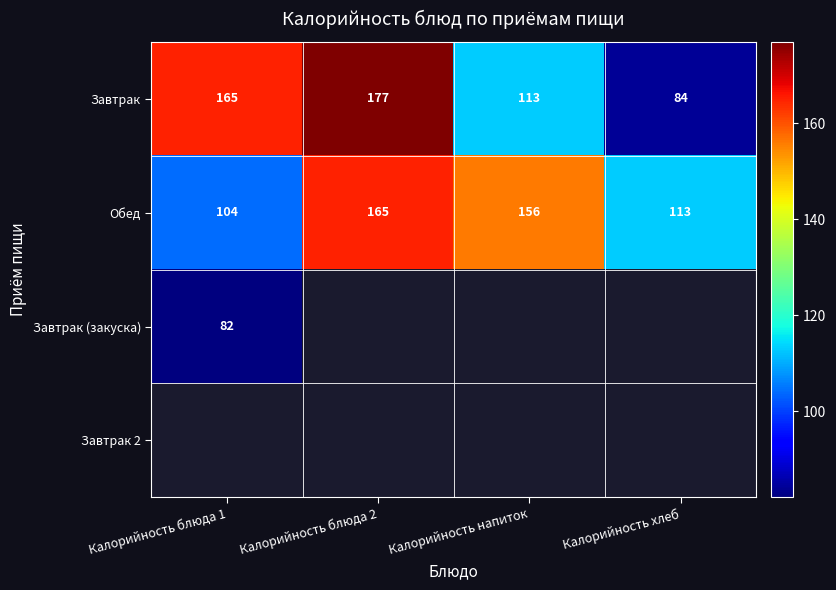

Which has a higher value, Калорийность хлеб or Калорийность блюда 1?

Калорийность блюда 1